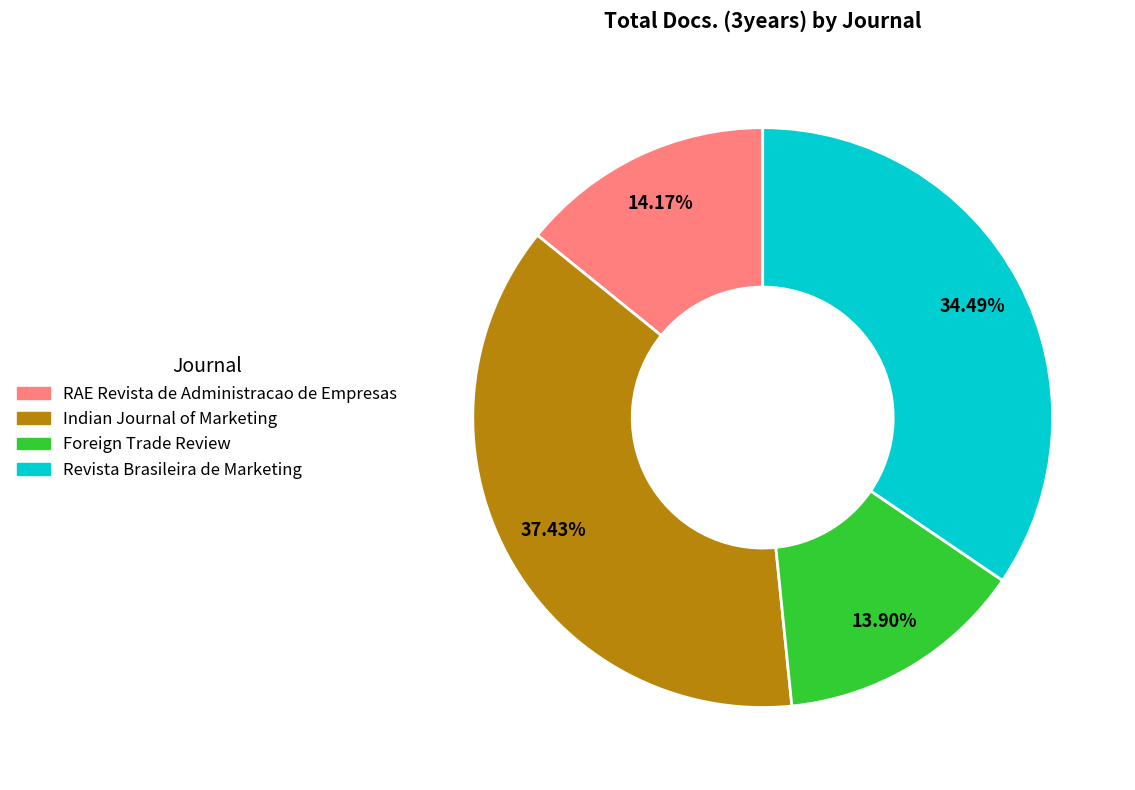

How many slices are in this pie chart?

4